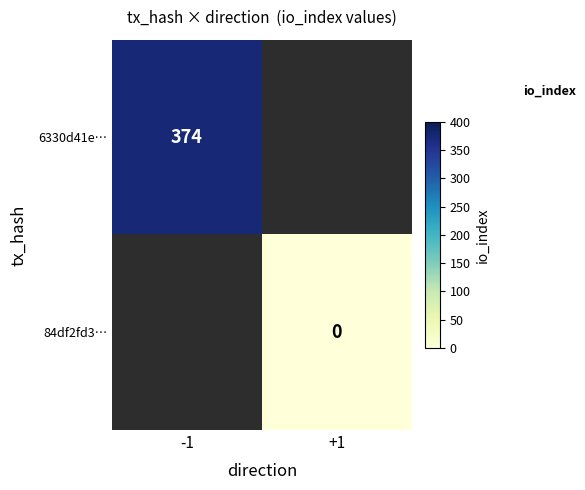

What is the maximum value shown in the chart?

374.0